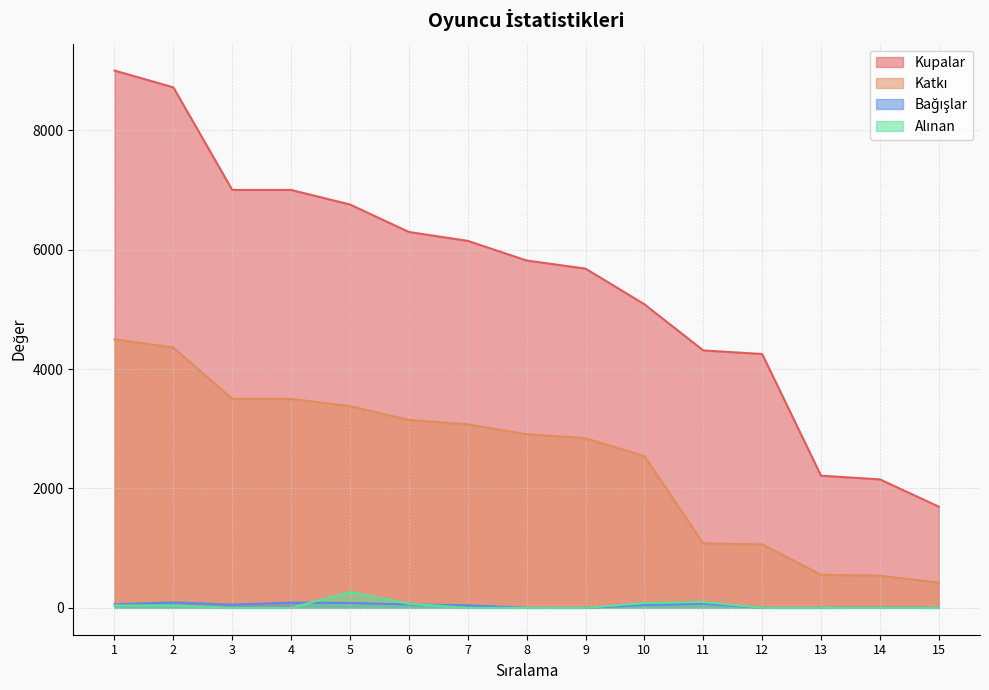

What is the difference between the maximum and minimum values in the Kupalar series?

7305